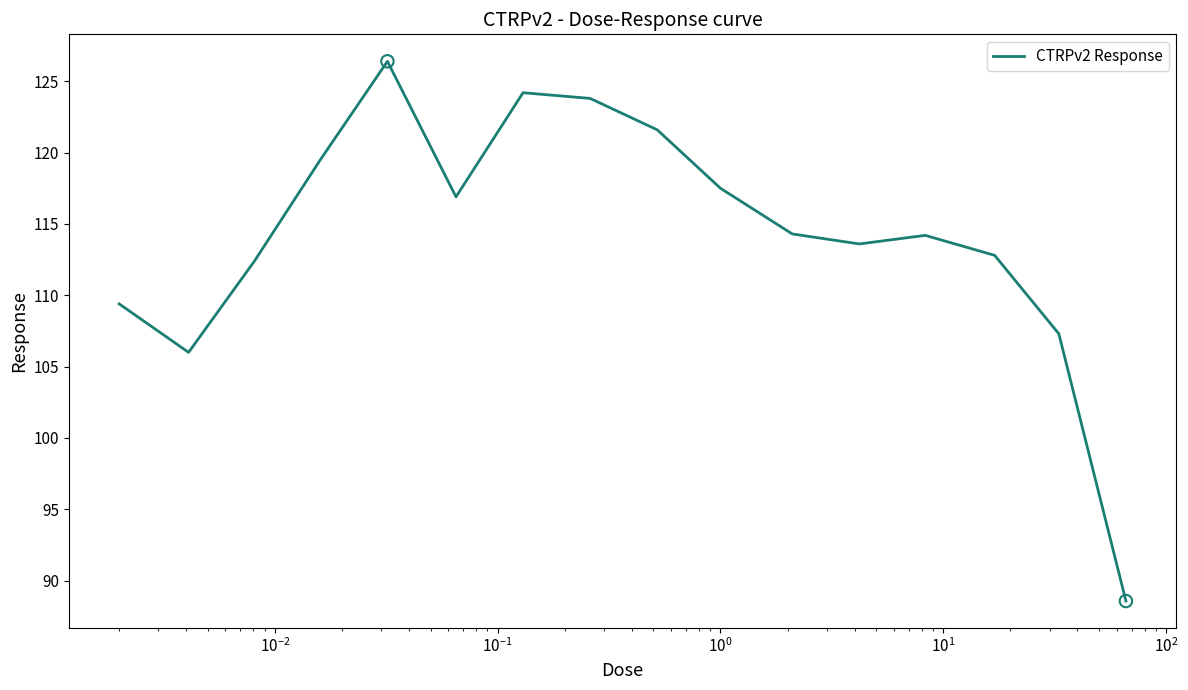

What is the minimum value shown in the chart?

88.6